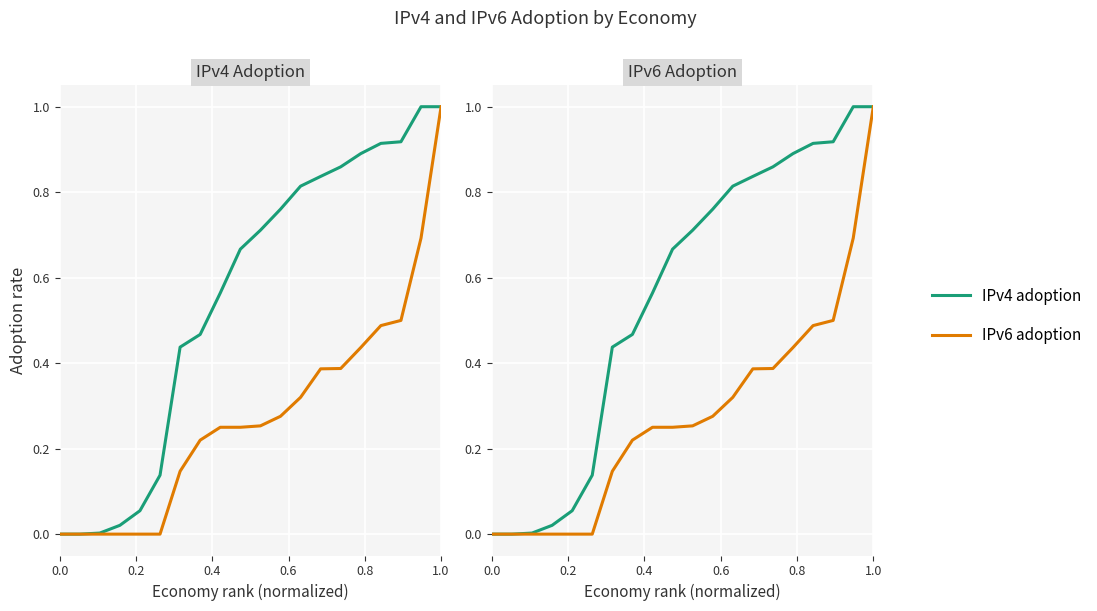

What position from the right is 1.0?

1